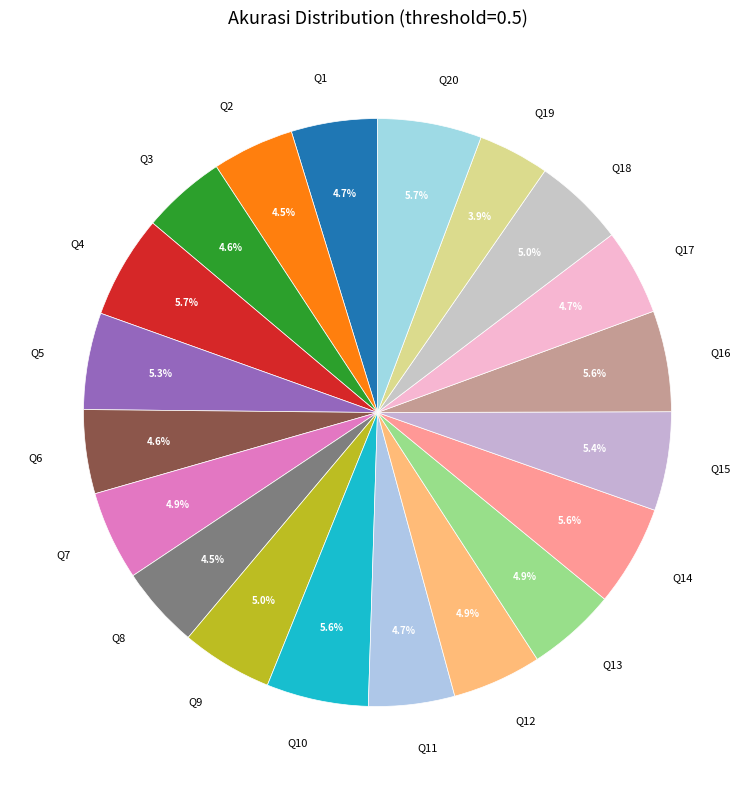

What percentage is the Q1 slice, to the nearest percent?

5%